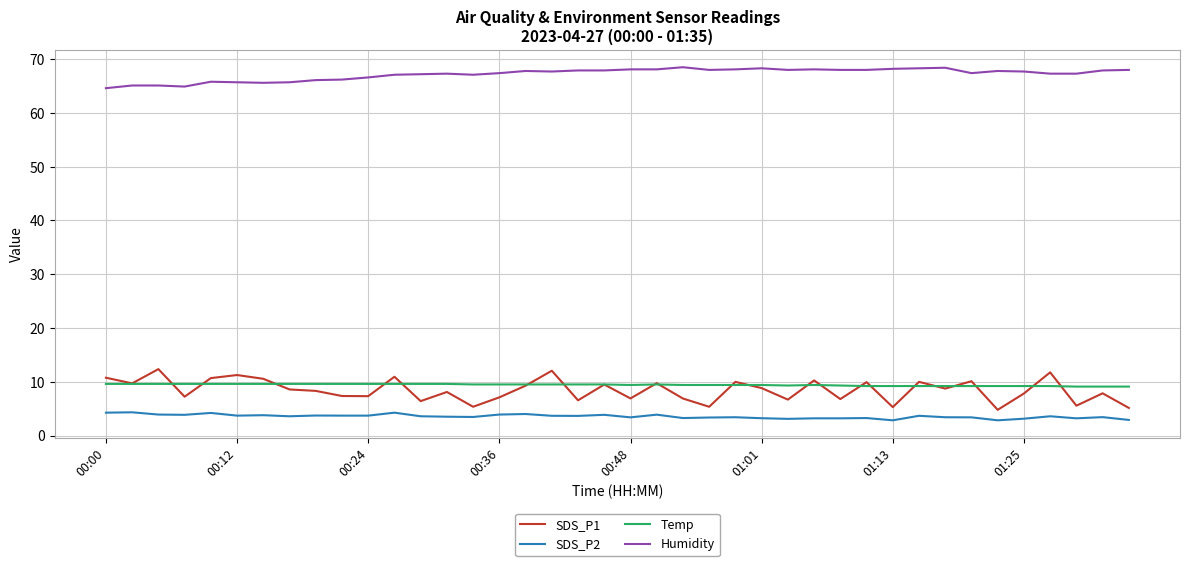

Which series has the largest total across all categories?

Humidity